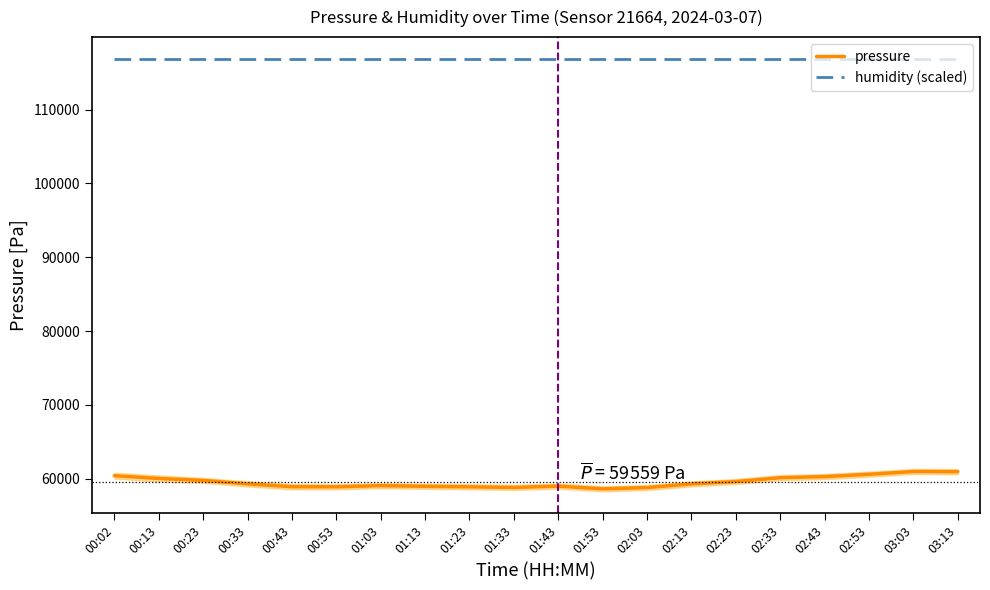

Where does the pressure series first go above 59287?

00:02